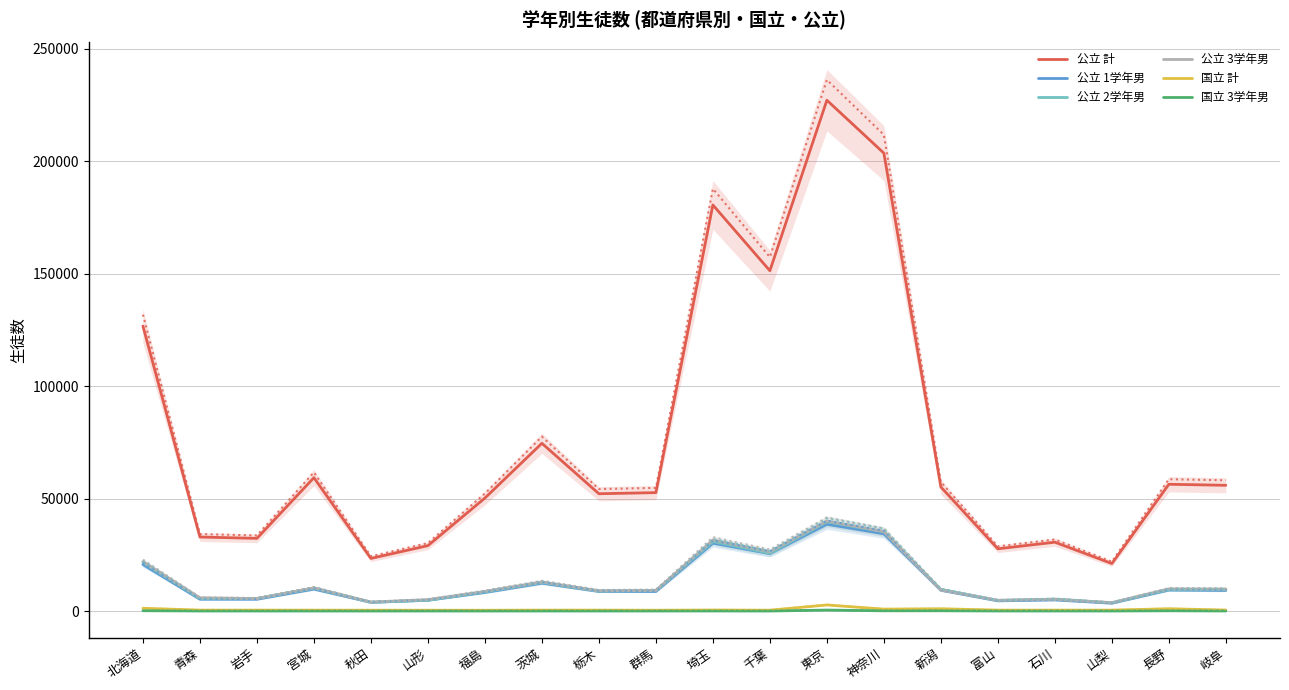

How many values in the 公立 計 series exceed 55221?

9